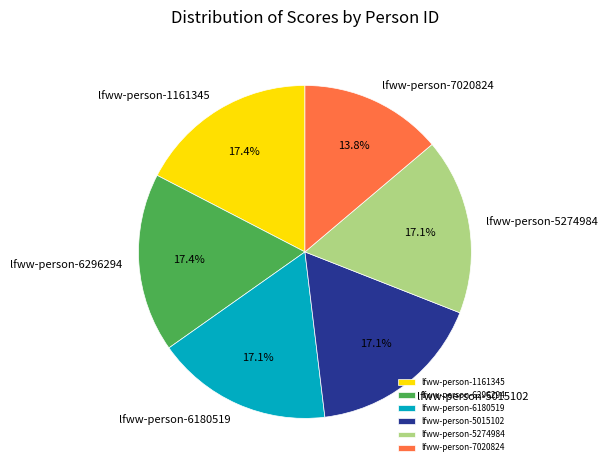

What percentage do lfww-person-6296294 and lfww-person-7020824 together represent?

31.2%